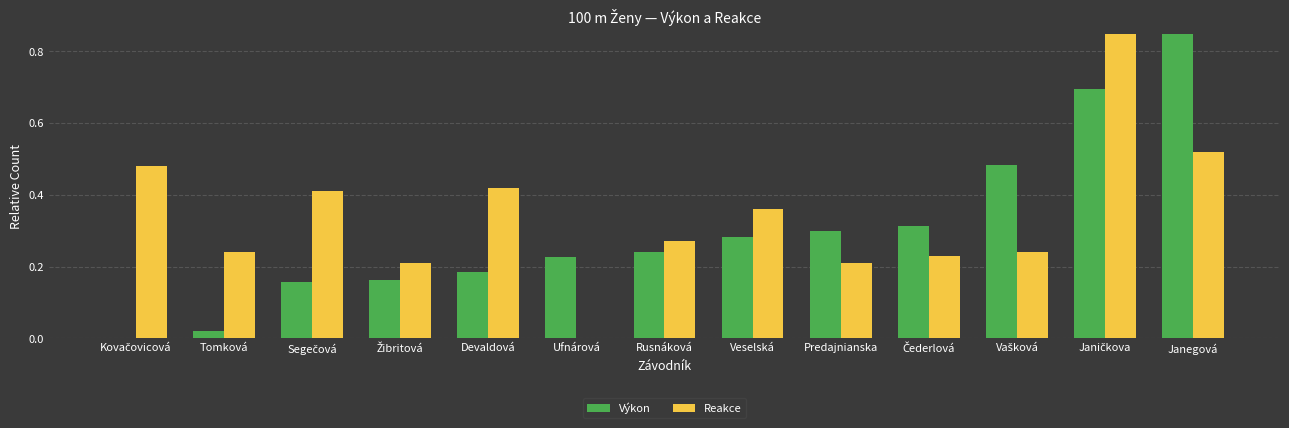

Rank the series by their maximum value, from lowest to highest.

Výkon, Reakce